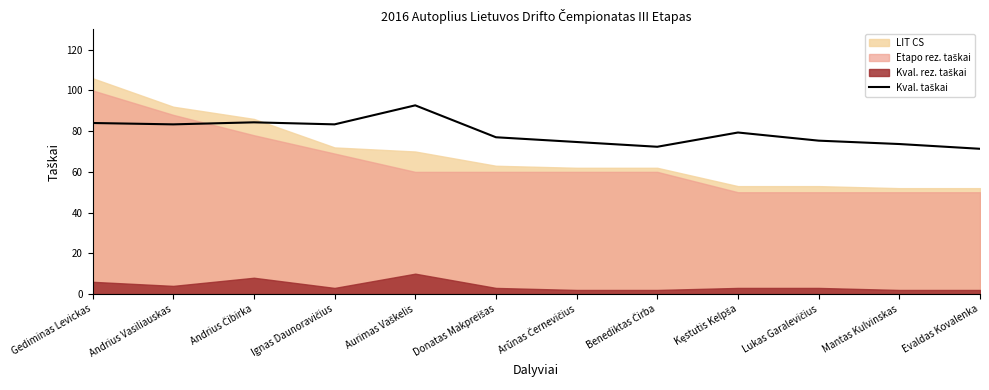

What is the difference between the maximum and minimum values?

21.3